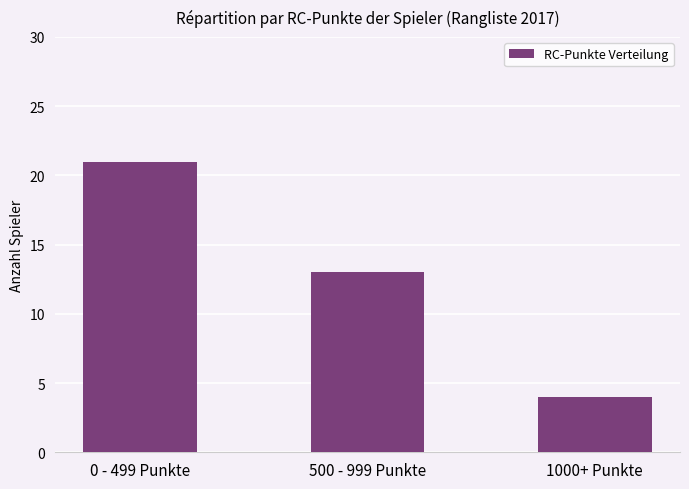

Are the bars horizontal?

No